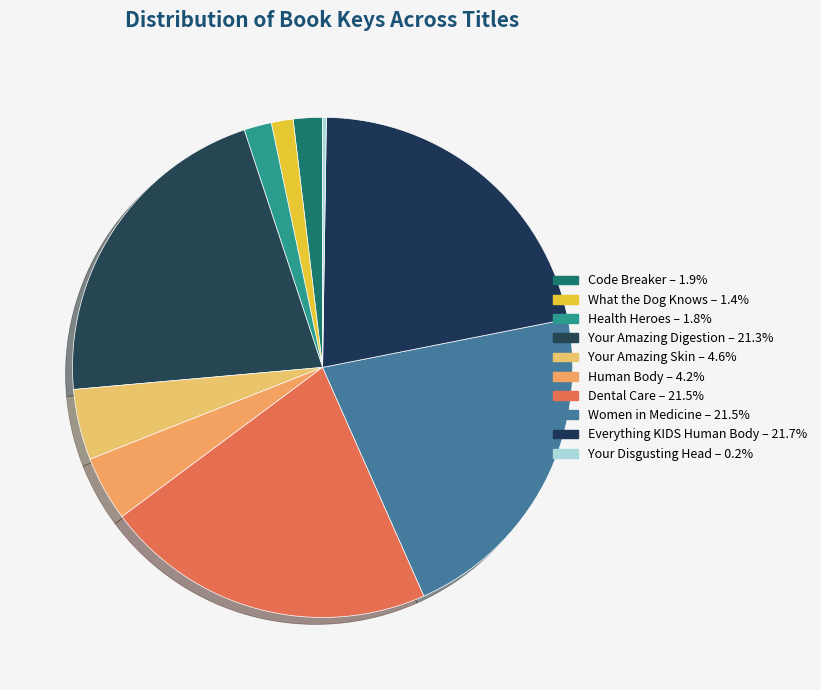

To the nearest percent, what portion does Health Heroes represent?

2%